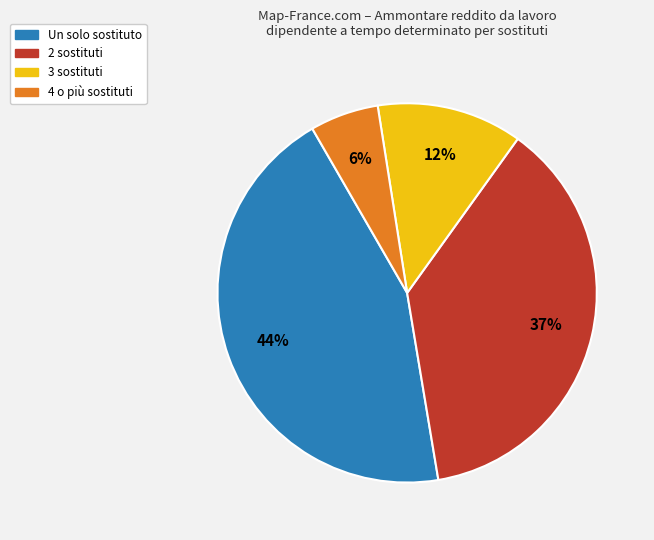

Is there a majority slice in this chart?

No